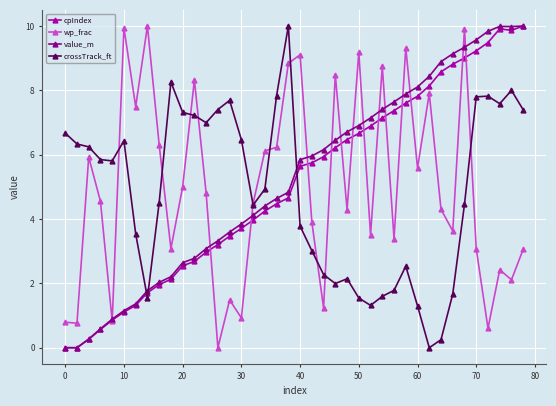

What is the value of the wp_frac point at the 39th from the left?

2.1